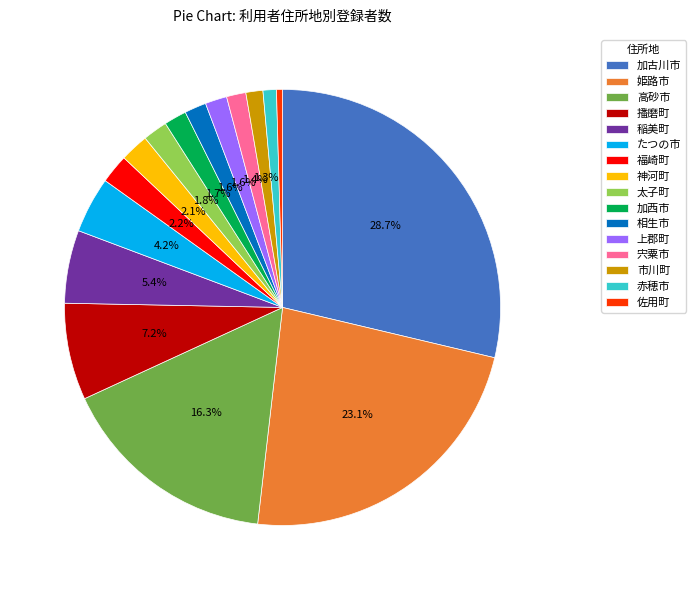

Which slice is the largest?

加古川市